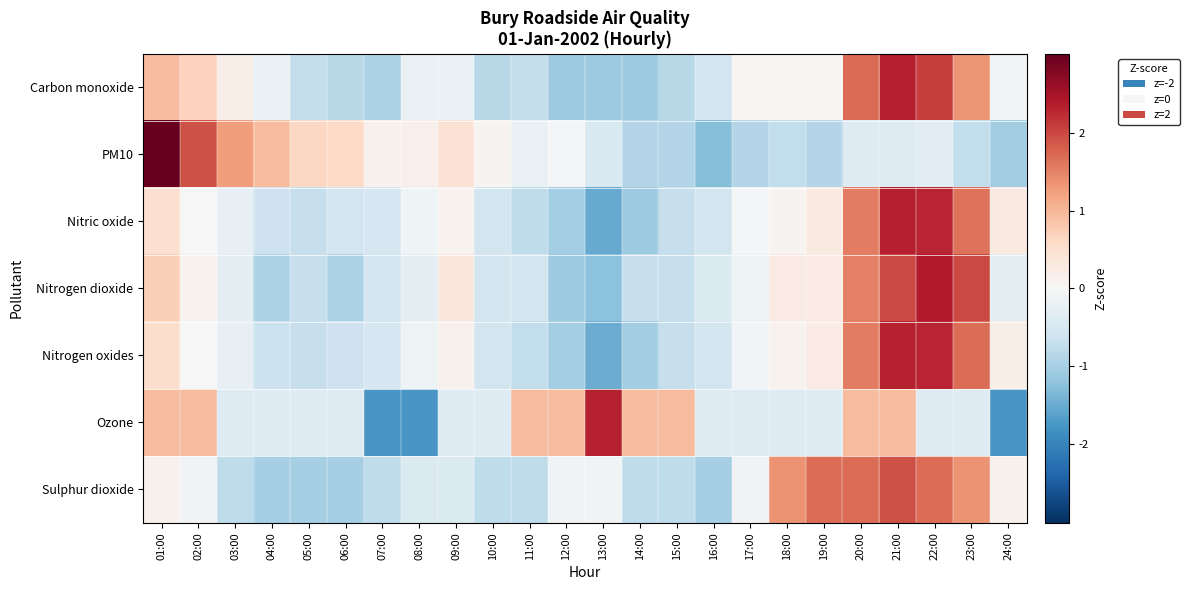

Reading left to right, what are all the values shown in this chart?

Carbon monoxide: 01:00=0.9	02:00=0.7	03:00=0.2	04:00=-0.2	05:00=-0.7	06:00=-0.8	07:00=-1.0	08:00=-0.2	09:00=-0.2	10:00=-0.8	11:00=-0.7	12:00=-1.1	13:00=-1.1	14:00=-1.1	15:00=-0.8	16:00=-0.6	17:00=0.1	18:00=0.1	19:00=0.1	20:00=1.7	21:00=2.3	22:00=2.1	23:00=1.3	24:00=-0.1
PM10: 01:00=3.0	02:00=1.9	03:00=1.3	04:00=0.9	05:00=0.6	06:00=0.6	07:00=0.1	08:00=0.2	09:00=0.4	10:00=0.1	11:00=-0.2	12:00=-0.0	13:00=-0.5	14:00=-0.9	15:00=-0.9	16:00=-1.3	17:00=-0.9	18:00=-0.7	19:00=-0.9	20:00=-0.4	21:00=-0.4	22:00=-0.3	23:00=-0.7	24:00=-1.0
Nitric oxide: 01:00=0.5	02:00=-0.0	03:00=-0.2	04:00=-0.6	05:00=-0.7	06:00=-0.6	07:00=-0.5	08:00=-0.1	09:00=0.1	10:00=-0.5	11:00=-0.8	12:00=-1.0	13:00=-1.5	14:00=-1.1	15:00=-0.7	16:00=-0.6	17:00=-0.1	18:00=0.1	19:00=0.3	20:00=1.5	21:00=2.4	22:00=2.3	23:00=1.6	24:00=0.3
Nitrogen dioxide: 01:00=0.7	02:00=0.1	03:00=-0.3	04:00=-1.0	05:00=-0.7	06:00=-1.0	07:00=-0.6	08:00=-0.3	09:00=0.3	10:00=-0.6	11:00=-0.6	12:00=-1.1	13:00=-1.2	14:00=-0.7	15:00=-0.7	16:00=-0.4	17:00=-0.2	18:00=0.2	19:00=0.2	20:00=1.5	21:00=2.0	22:00=2.4	23:00=2.0	24:00=-0.3
Nitrogen oxides: 01:00=0.5	02:00=-0.0	03:00=-0.2	04:00=-0.7	05:00=-0.7	06:00=-0.6	07:00=-0.5	08:00=-0.2	09:00=0.1	10:00=-0.5	11:00=-0.8	12:00=-1.0	13:00=-1.5	14:00=-1.0	15:00=-0.7	16:00=-0.5	17:00=-0.1	18:00=0.1	19:00=0.3	20:00=1.5	21:00=2.3	22:00=2.3	23:00=1.7	24:00=0.2
Ozone: 01:00=1.0	02:00=1.0	03:00=-0.4	04:00=-0.4	05:00=-0.4	06:00=-0.4	07:00=-1.8	08:00=-1.8	09:00=-0.4	10:00=-0.4	11:00=1.0	12:00=1.0	13:00=2.3	14:00=1.0	15:00=1.0	16:00=-0.4	17:00=-0.4	18:00=-0.4	19:00=-0.4	20:00=1.0	21:00=1.0	22:00=-0.4	23:00=-0.4	24:00=-1.8
Sulphur dioxide: 01:00=0.1	02:00=-0.1	03:00=-0.8	04:00=-1.0	05:00=-1.0	06:00=-1.0	07:00=-0.8	08:00=-0.4	09:00=-0.4	10:00=-0.8	11:00=-0.8	12:00=-0.1	13:00=-0.1	14:00=-0.8	15:00=-0.8	16:00=-1.0	17:00=-0.1	18:00=1.4	19:00=1.7	20:00=1.7	21:00=1.9	22:00=1.7	23:00=1.4	24:00=0.1